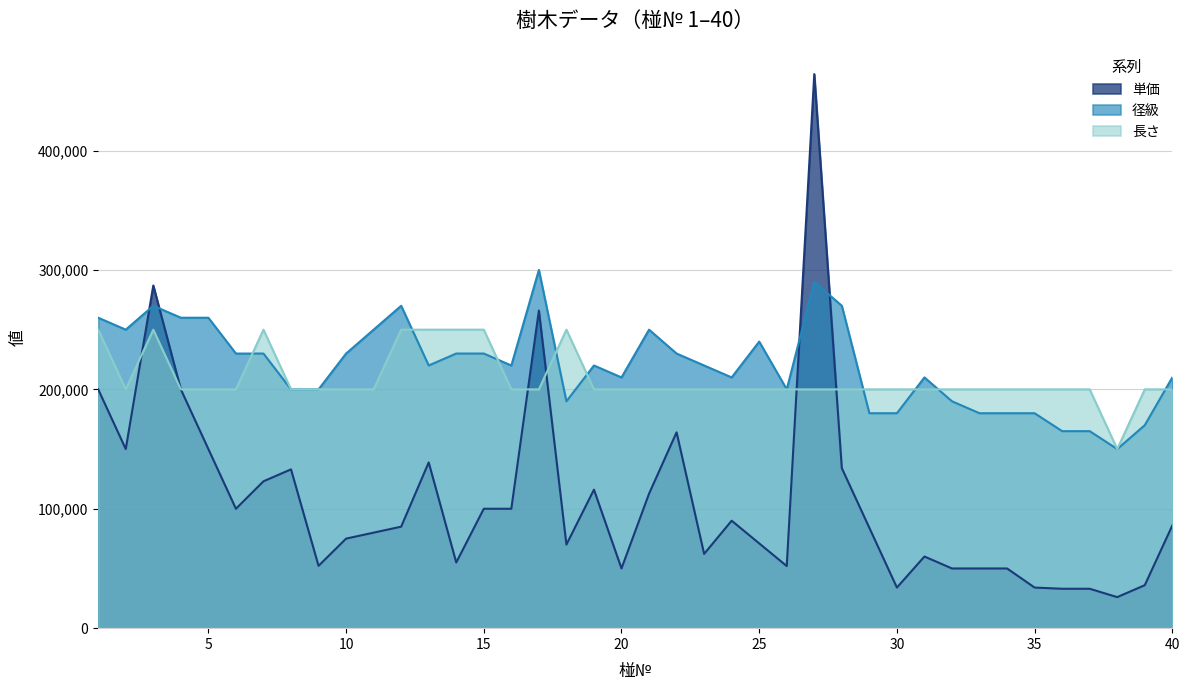

After their last crossing, which series has the higher values: 長さ or 単価?

長さ